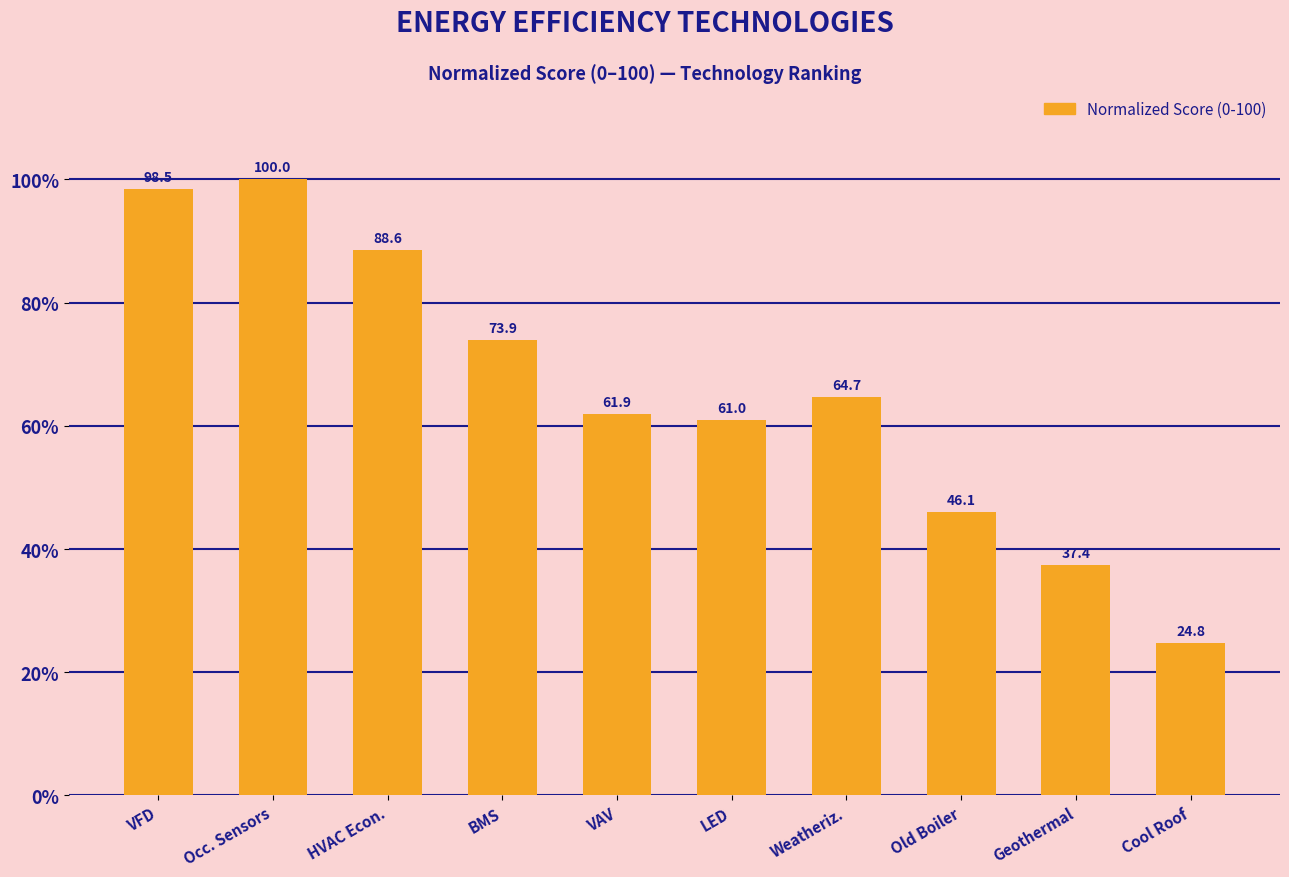

Which label corresponds to the largest value in the chart?

Occ. Sensors